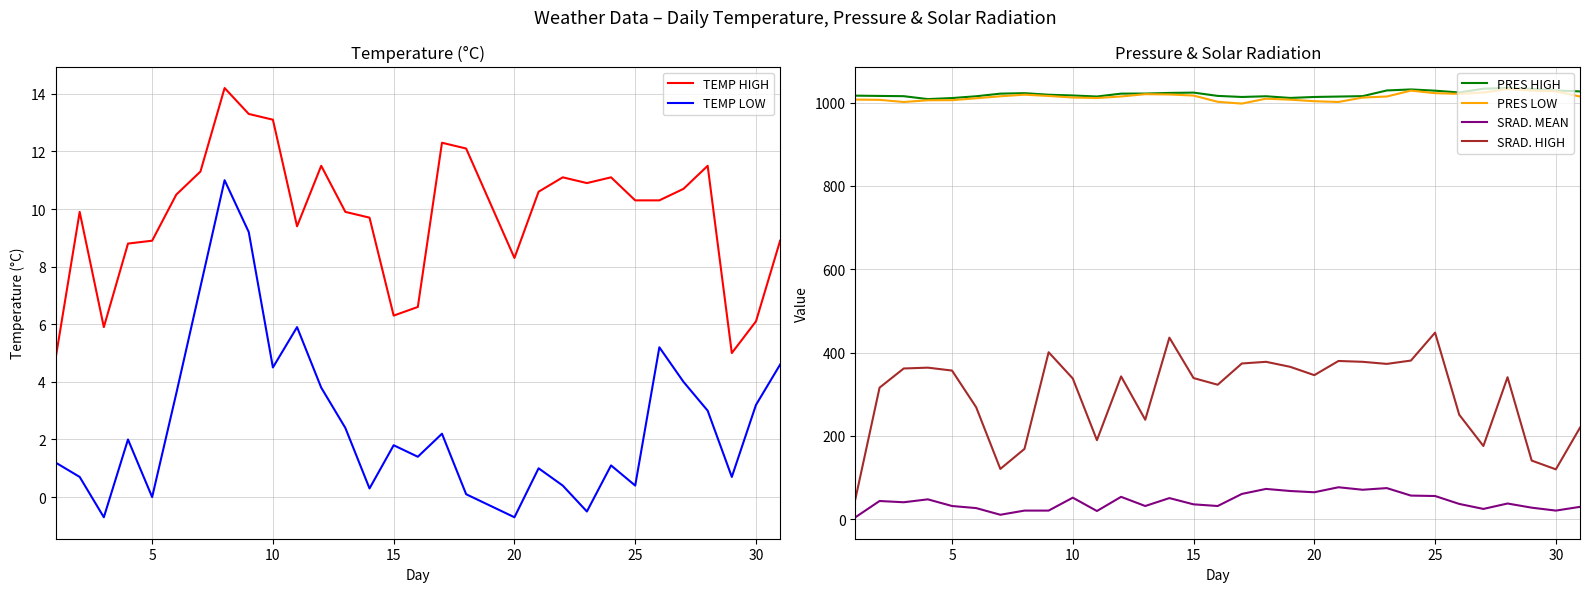

What is the value of the PRES LOW point at the 28th from the left?

1032.7